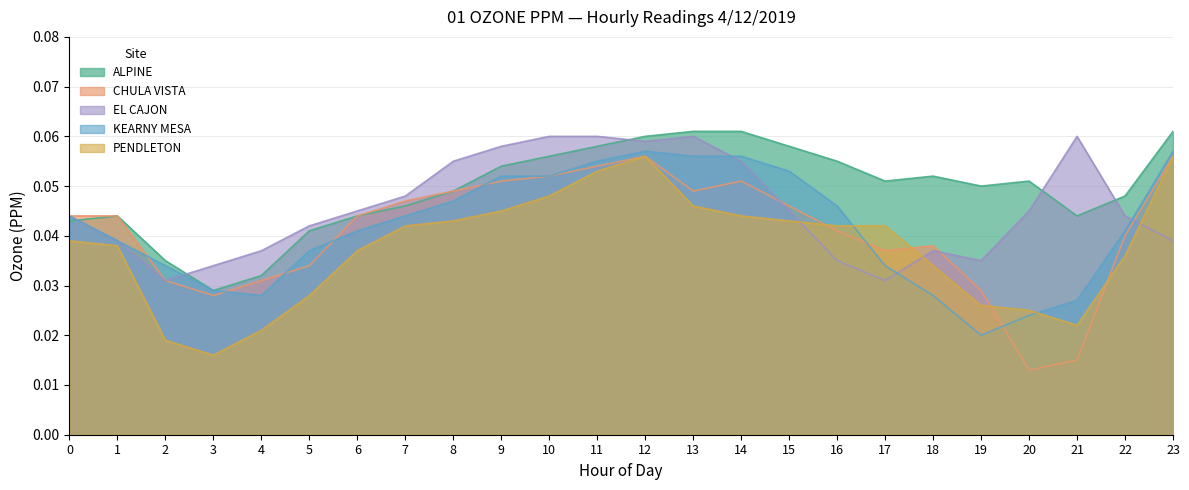

Count the PENDLETON values in the range 0 to 1.

24